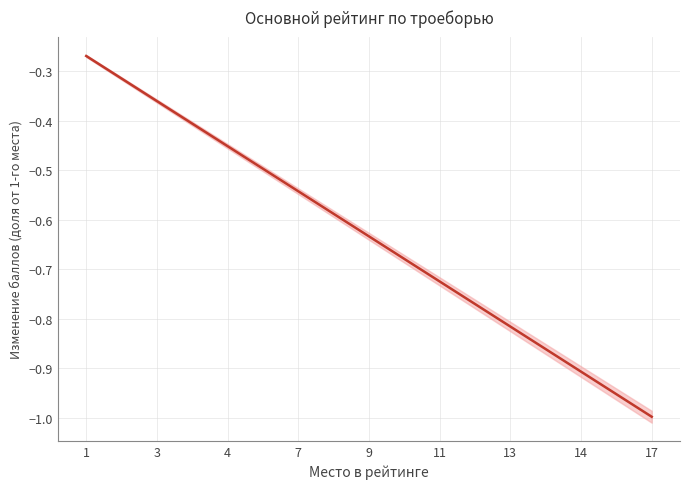

Is this an area chart (filled region under the line)?

No